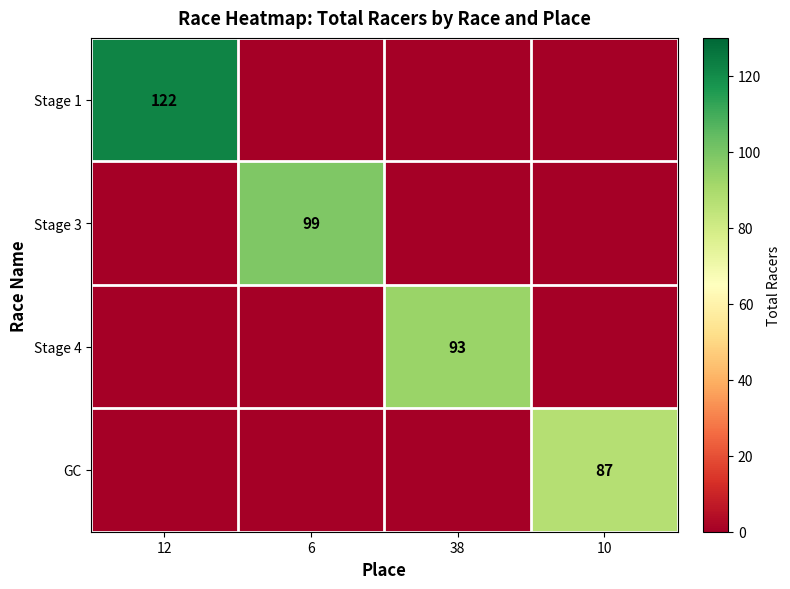

What is the total value across all series at 10?

87